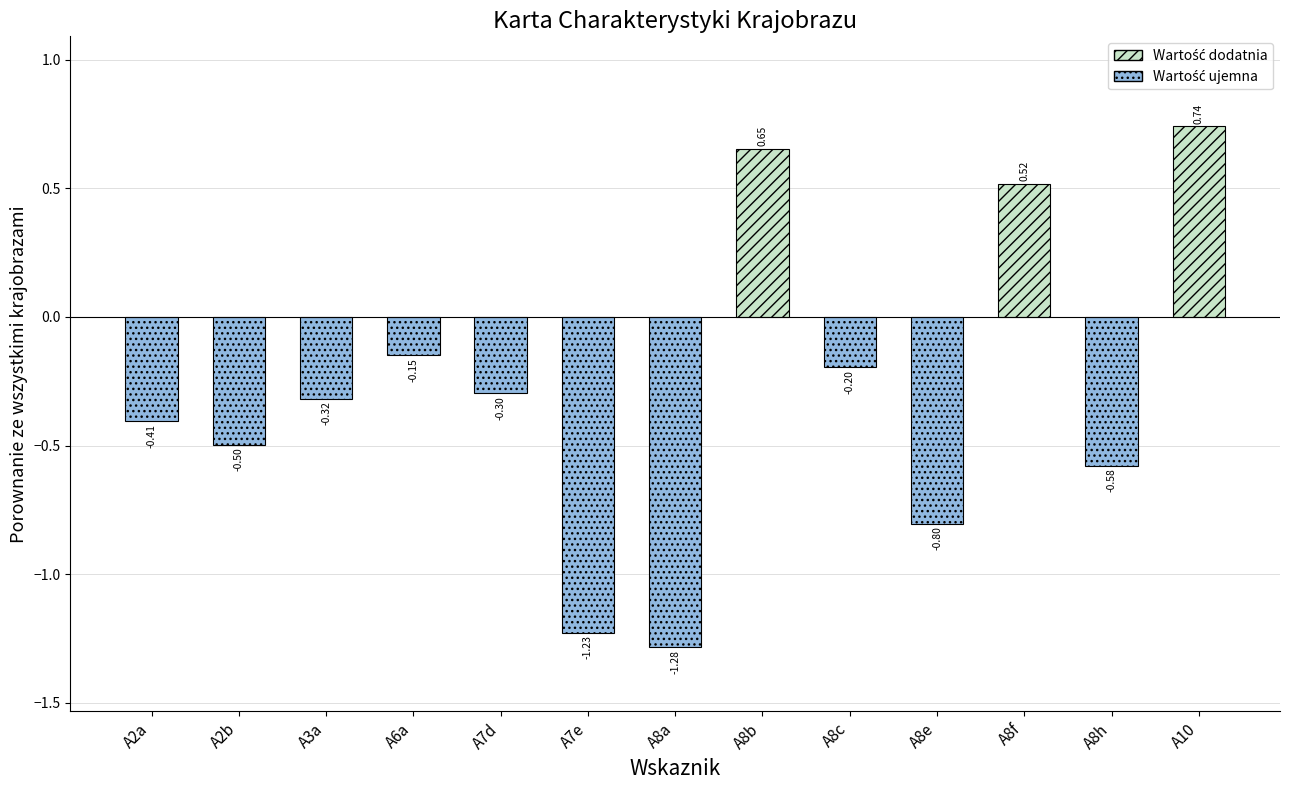

The chart shows a value of -0.8 at A8e. True or false?

True